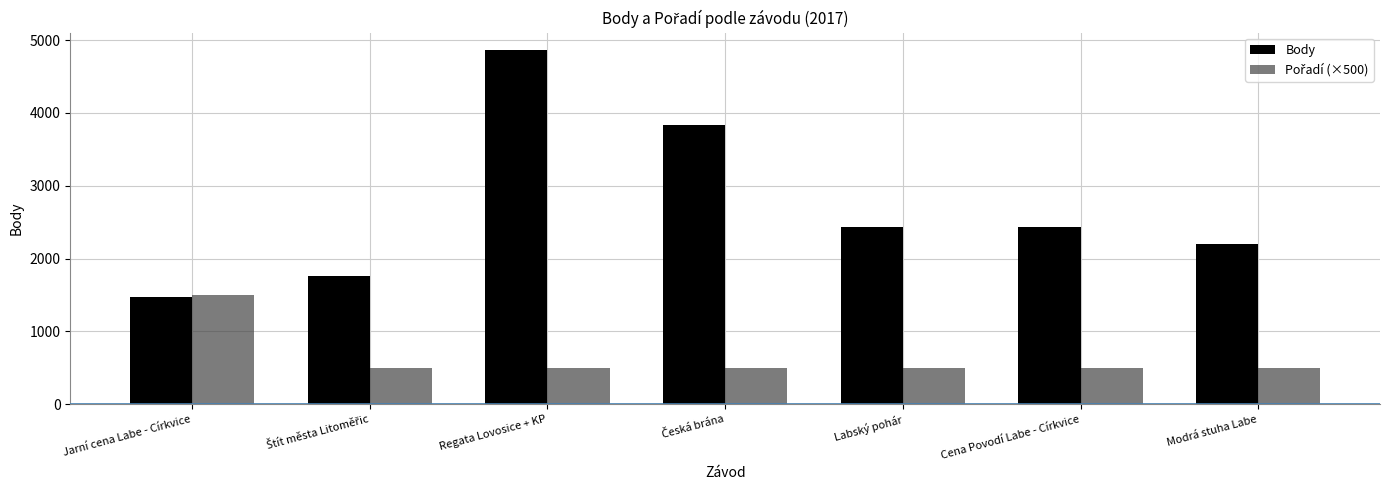

What is the label of the 1st bar from the left?

Jarní cena Labe - Církvice